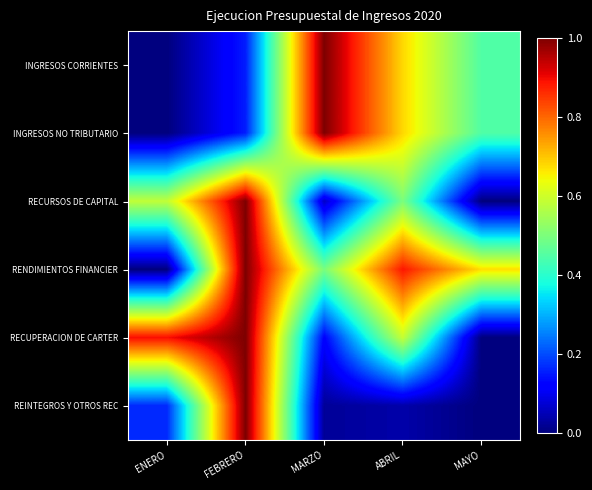

Count the number of categories in the chart.

5